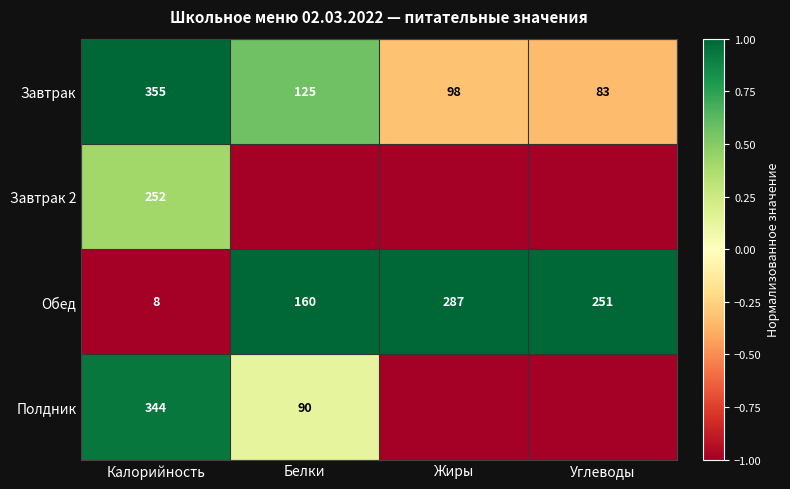

Rank the categories by Обед value from lowest to highest.

Калорийность, Белки, Углеводы, Жиры